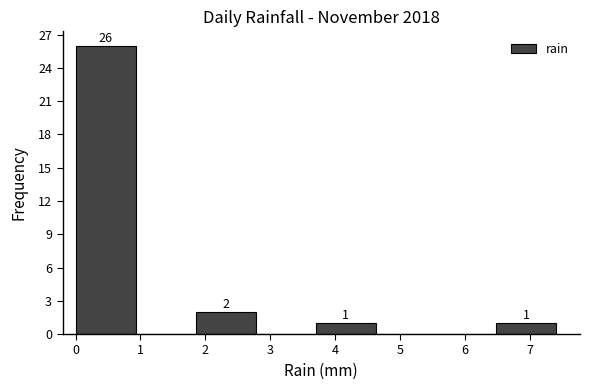

Which range on the x-axis has the tallest bar?

0.0 to 0.9